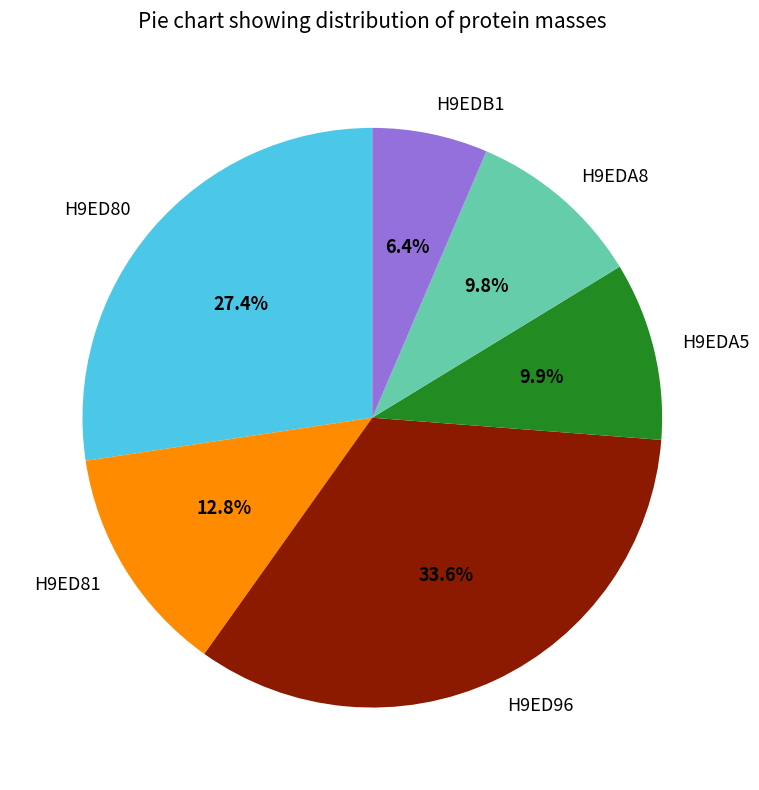

Do H9ED80 and H9EDA5 together represent more than half of the pie?

No